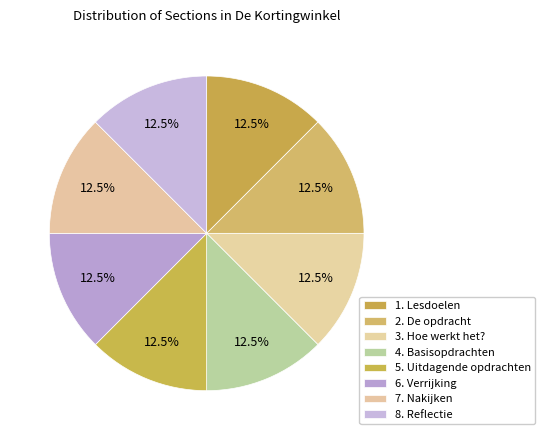

Which slice is the smallest?

1. Lesdoelen